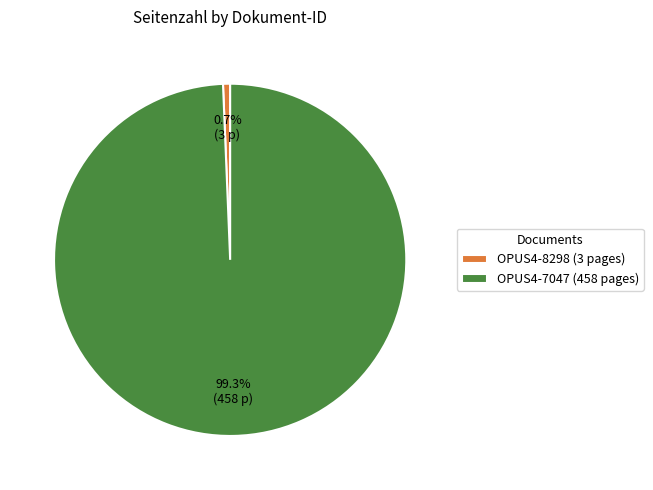

To the nearest percent, what is the difference between the largest and smallest slice percentages?

99%